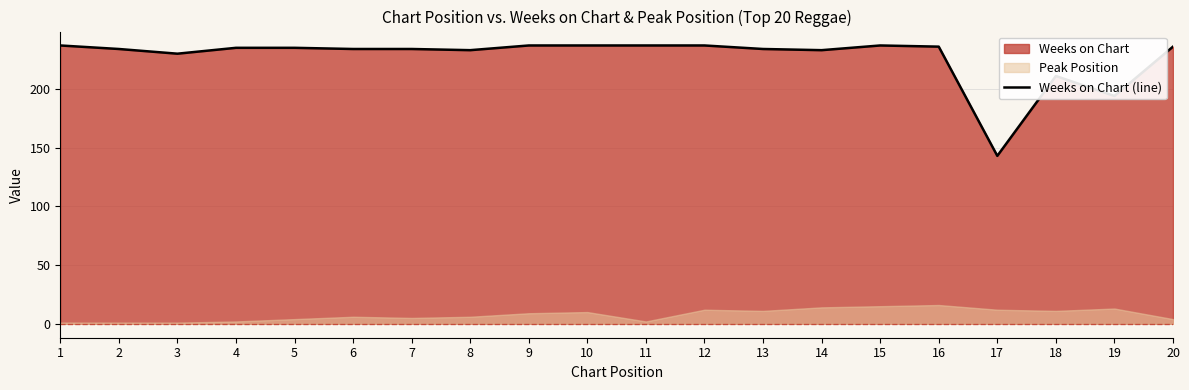

True or false: the data has more than 1 interior local peaks.

True